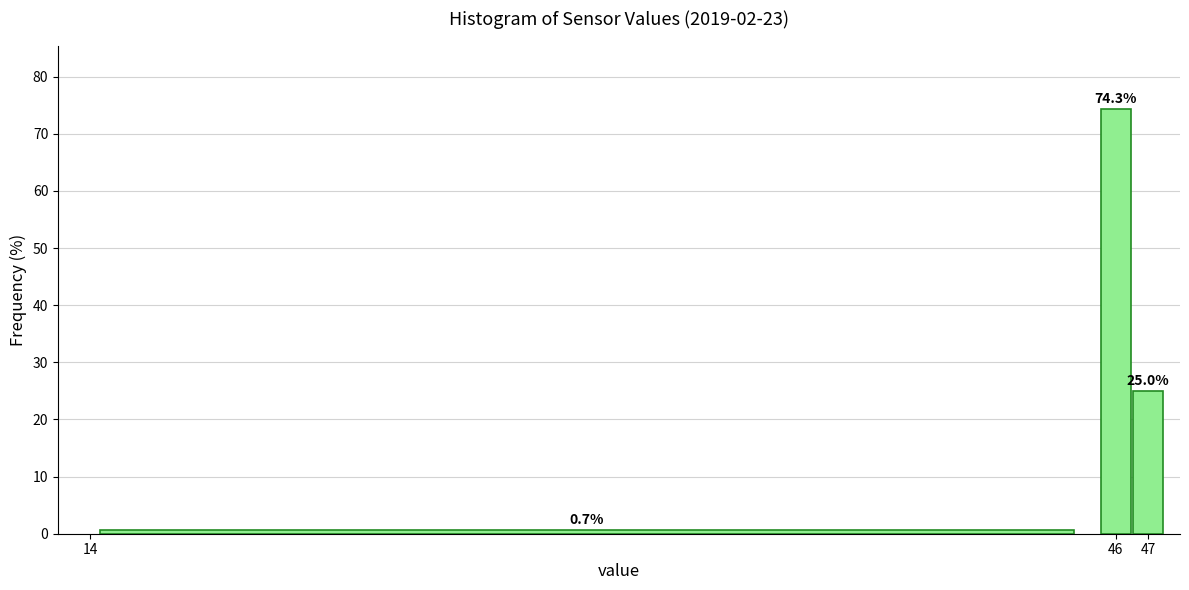

Over which range of the x-axis is the bar tallest?

45.5 to 46.5